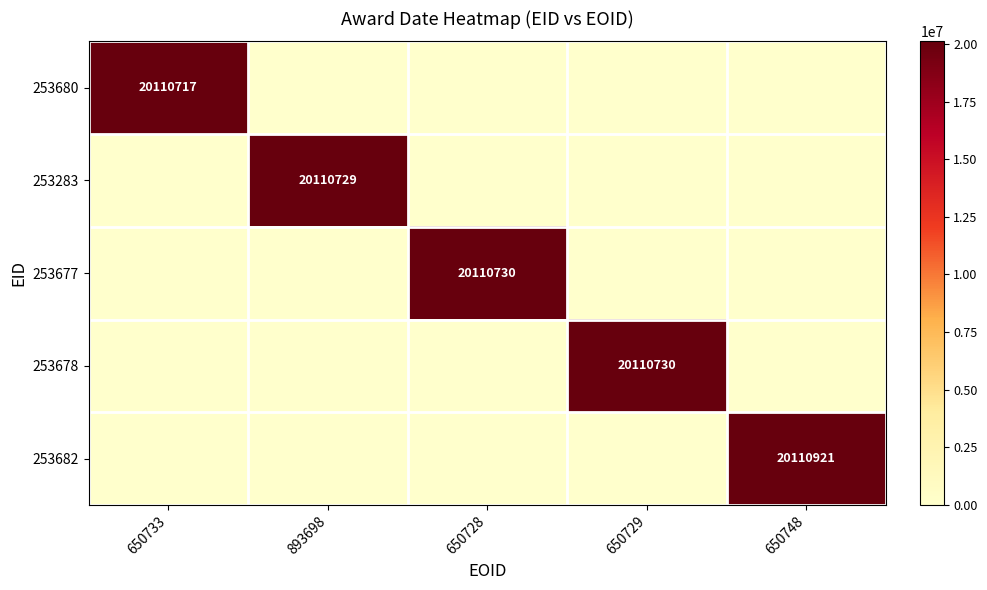

Rank the series by their maximum value, from lowest to highest.

253680, 253283, 253677, 253678, 253682